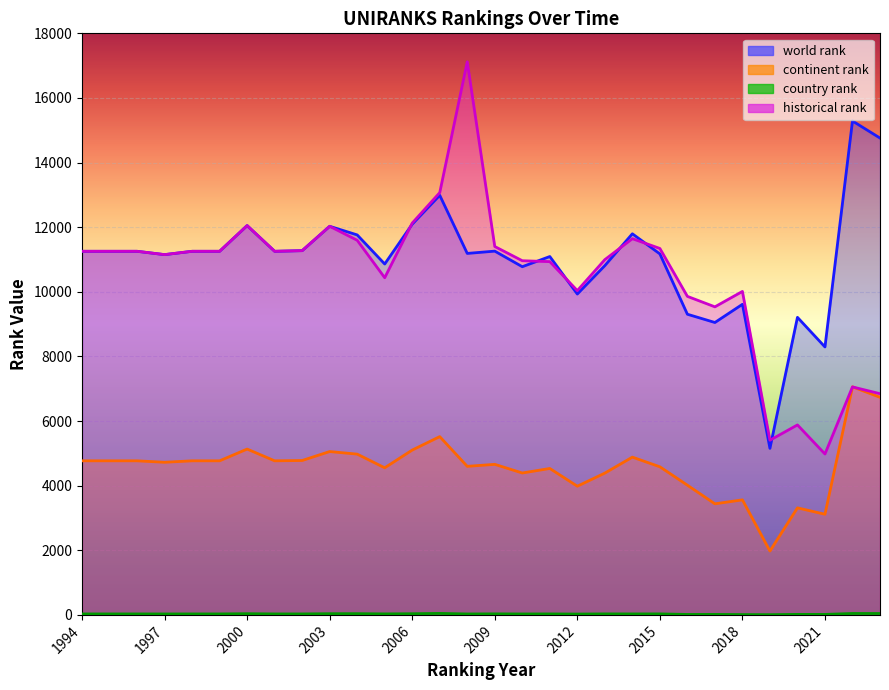

What are all the series names shown in the legend?

world rank, continent rank, country rank, historical rank